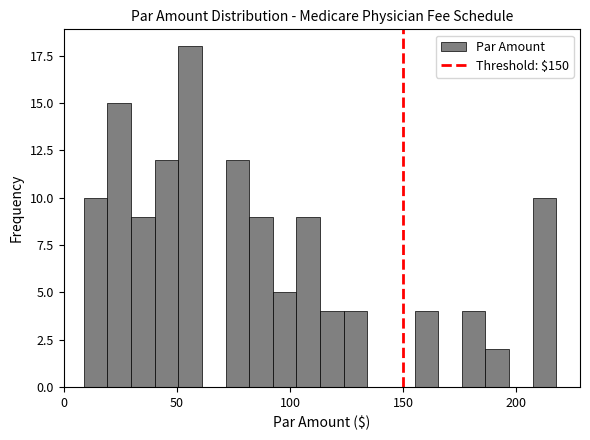

Read against the x-axis, roughly where is the centre of the tallest bar?

55